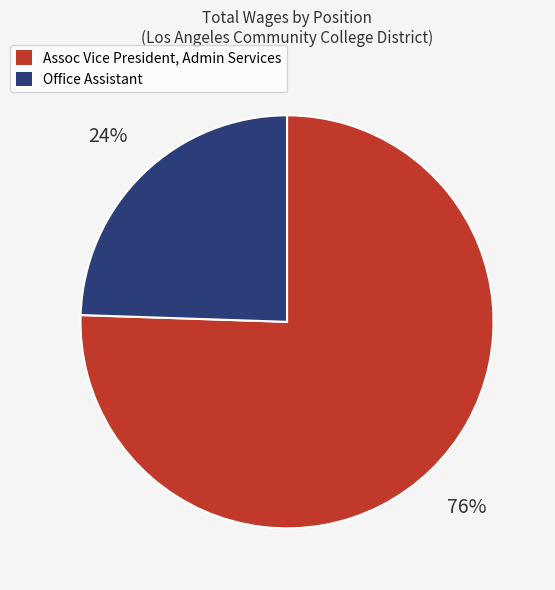

Do Assoc Vice President, Admin Services and Office Assistant together represent more than half of the pie?

Yes